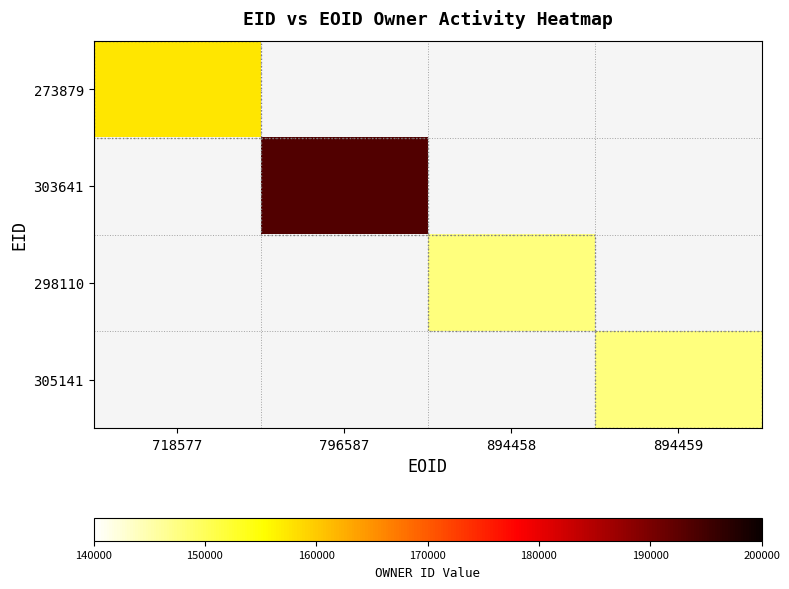

What is the minimum value shown in the chart?

147926.0